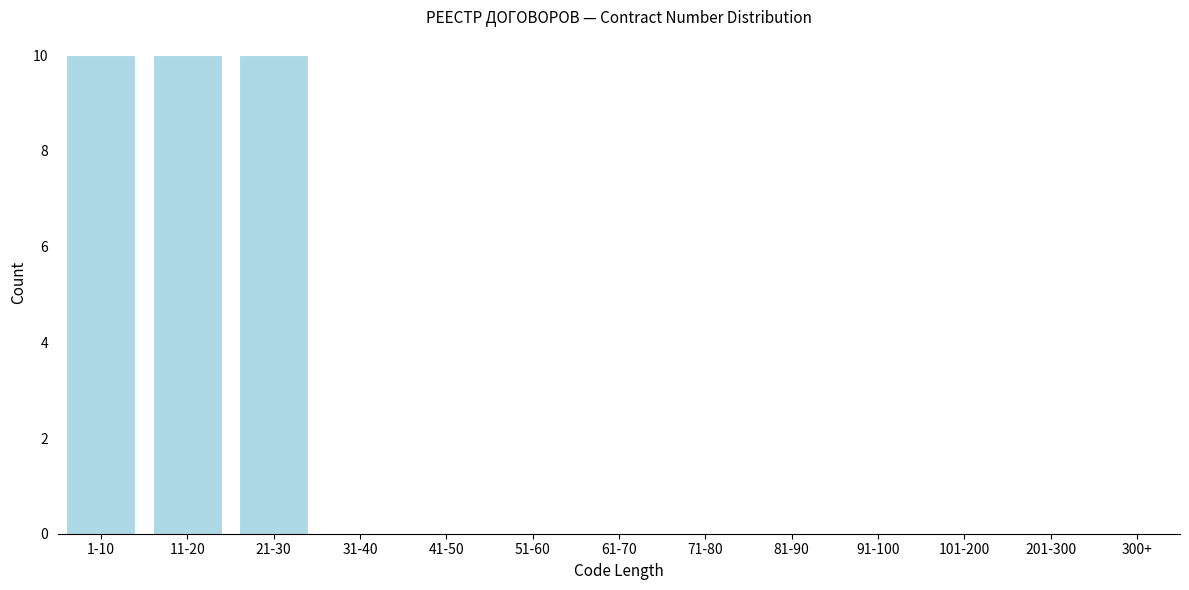

Reading right to left, extract all data points from this chart.

300+=0	201-300=0	101-200=0	91-100=0	81-90=0	71-80=0	61-70=0	51-60=0	41-50=0	31-40=0	21-30=10	11-20=10	1-10=10